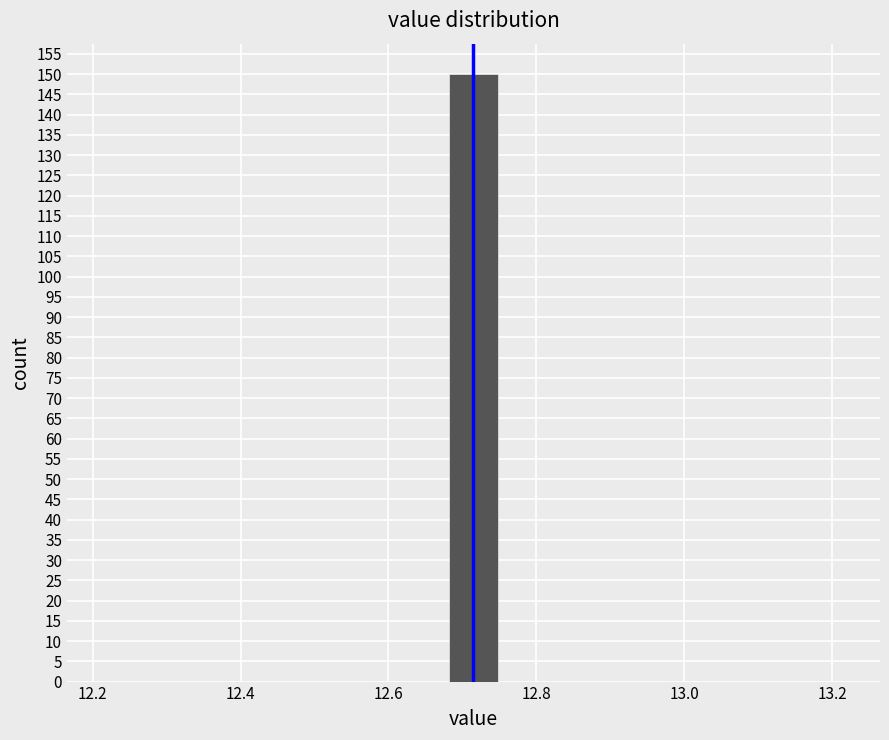

Around what value on the x-axis is the tallest bar? Give the approximate position of its centre, as read against the axis.

12.72